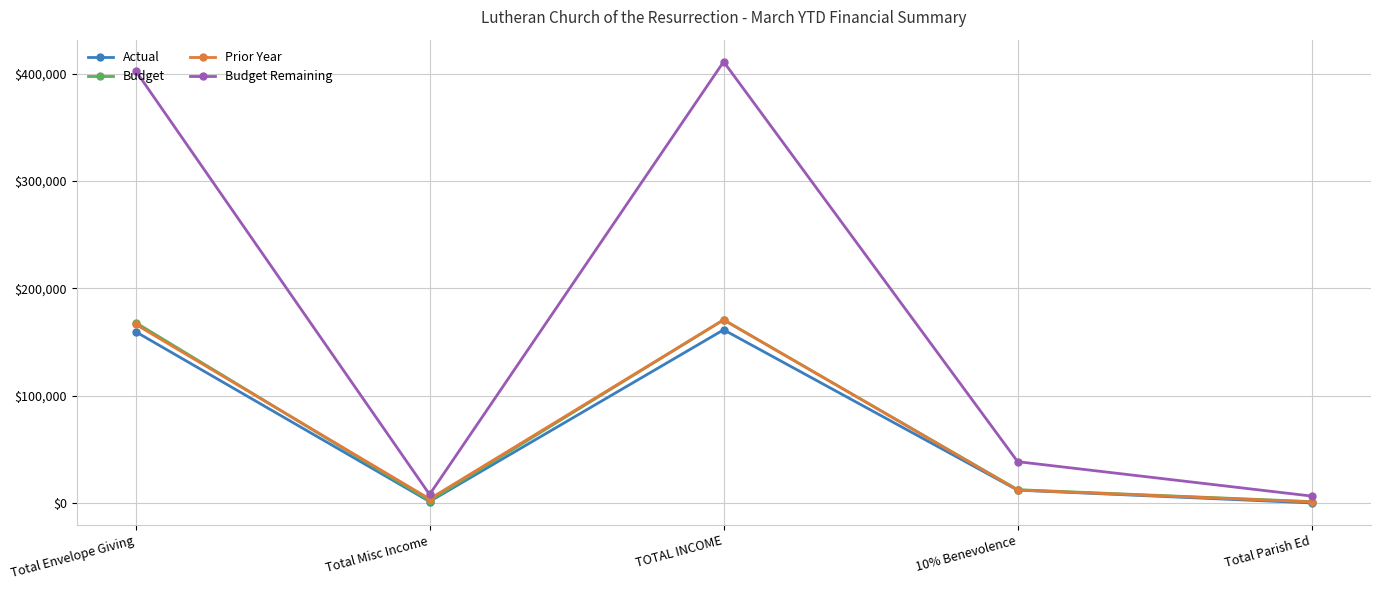

Which series changed the most between Total Envelope Giving and Total Parish Ed?

Budget Remaining